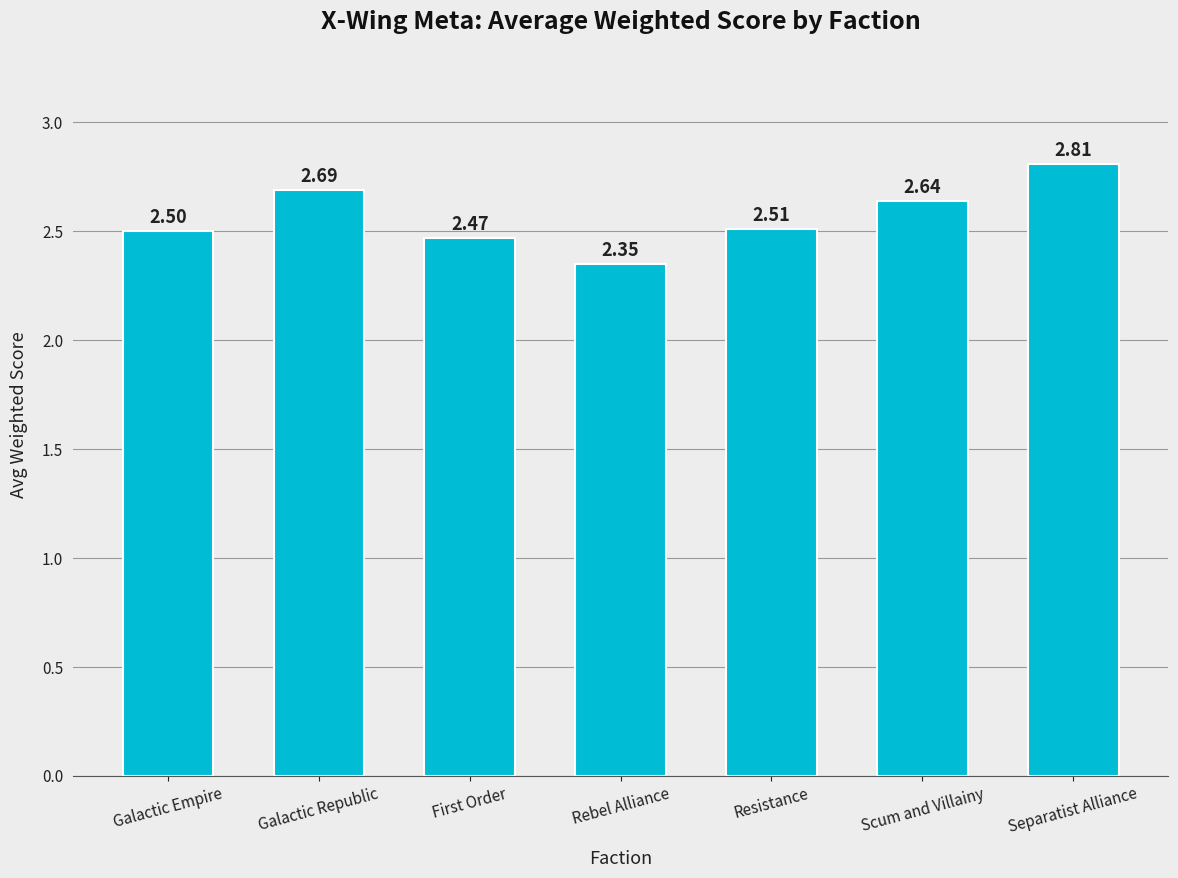

Rank the categories by value from lowest to highest.

Rebel Alliance, First Order, Galactic Empire, Resistance, Scum and Villainy, Galactic Republic, Separatist Alliance